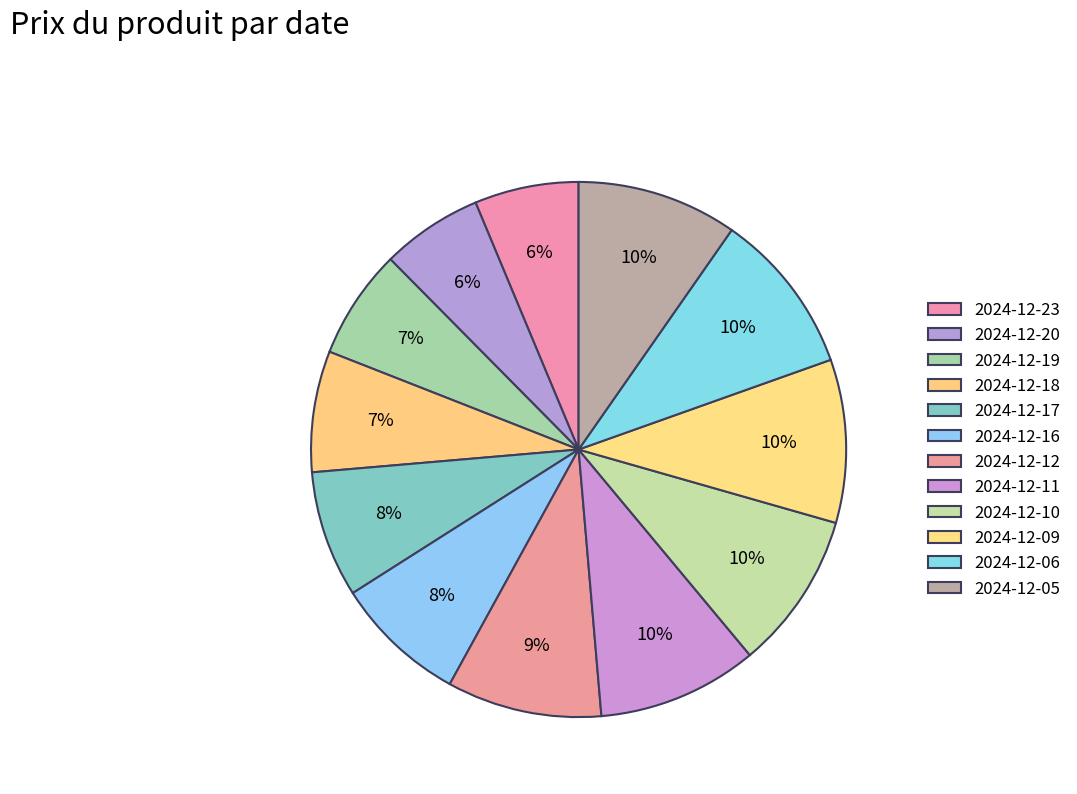

Which has a higher value, 2024-12-11 or 2024-12-06?

2024-12-06